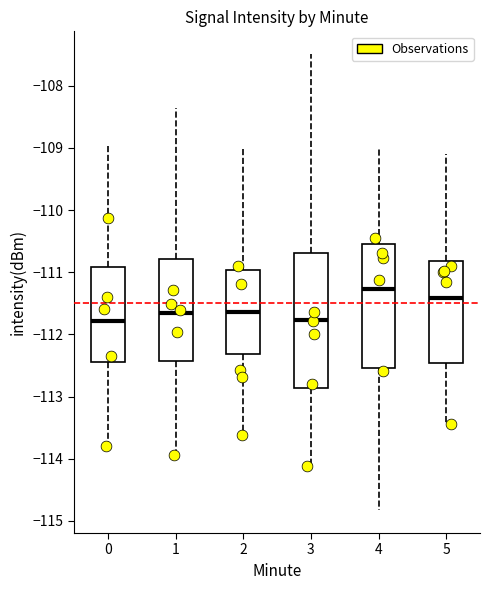

Reading left to right, read every box against the y-axis: the position of its median line, the range the box covers, and the ends of its whiskers. The values are not printed on the chart, so give them approximately, as read against the axis.

0: median -111.8, box -112.5 to -110.9, whiskers -113.8 to -108.9
1: median -111.6, box -112.4 to -110.8, whiskers -113.9 to -108.4
2: median -111.6, box -112.3 to -111.0, whiskers -113.6 to -109.0
3: median -111.8, box -112.9 to -110.7, whiskers -114.1 to -107.5
4: median -111.3, box -112.5 to -110.6, whiskers -114.8 to -109.0
5: median -111.4, box -112.5 to -110.8, whiskers -113.4 to -109.1